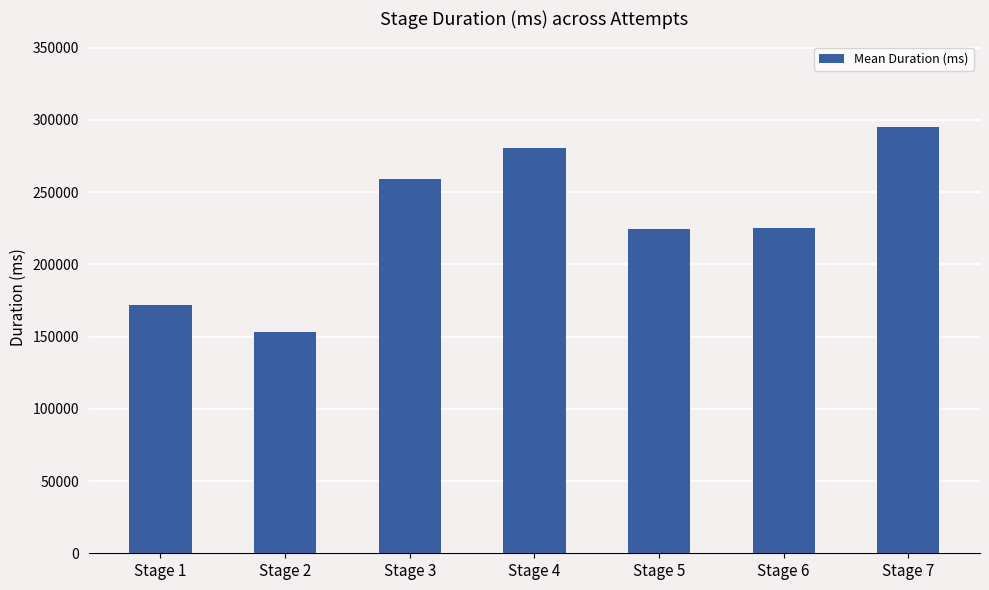

Which label corresponds to the smallest value in the chart?

Stage 2